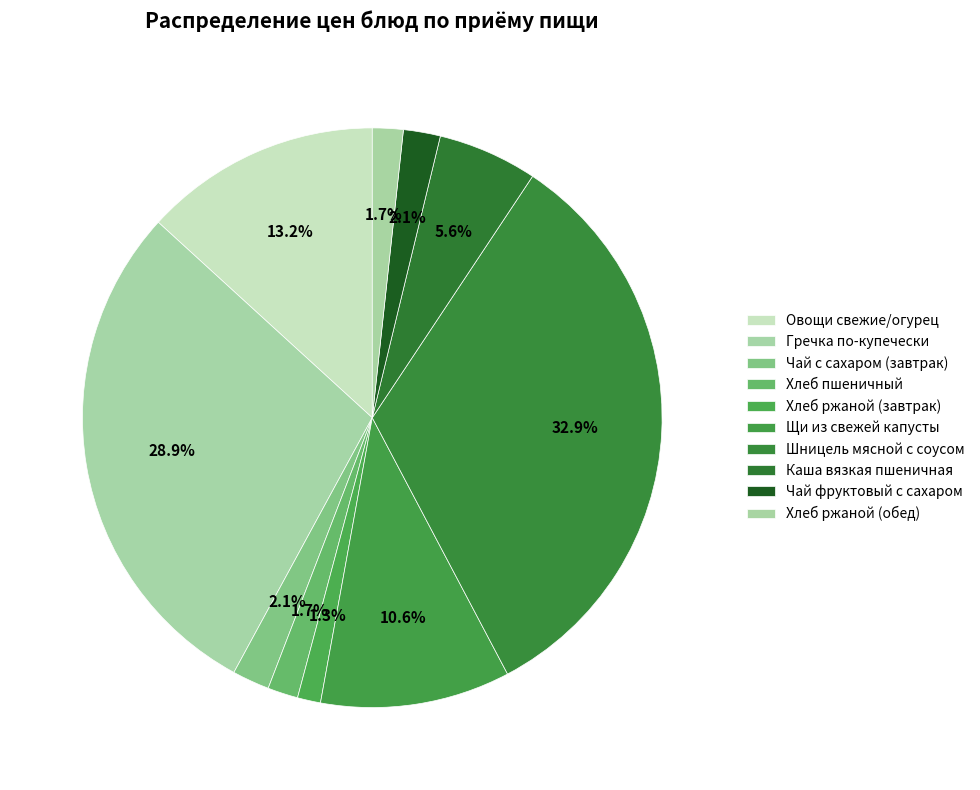

What percentage do Каша вязкая пшеничная and Гречка по-купечески together represent?

34.4%